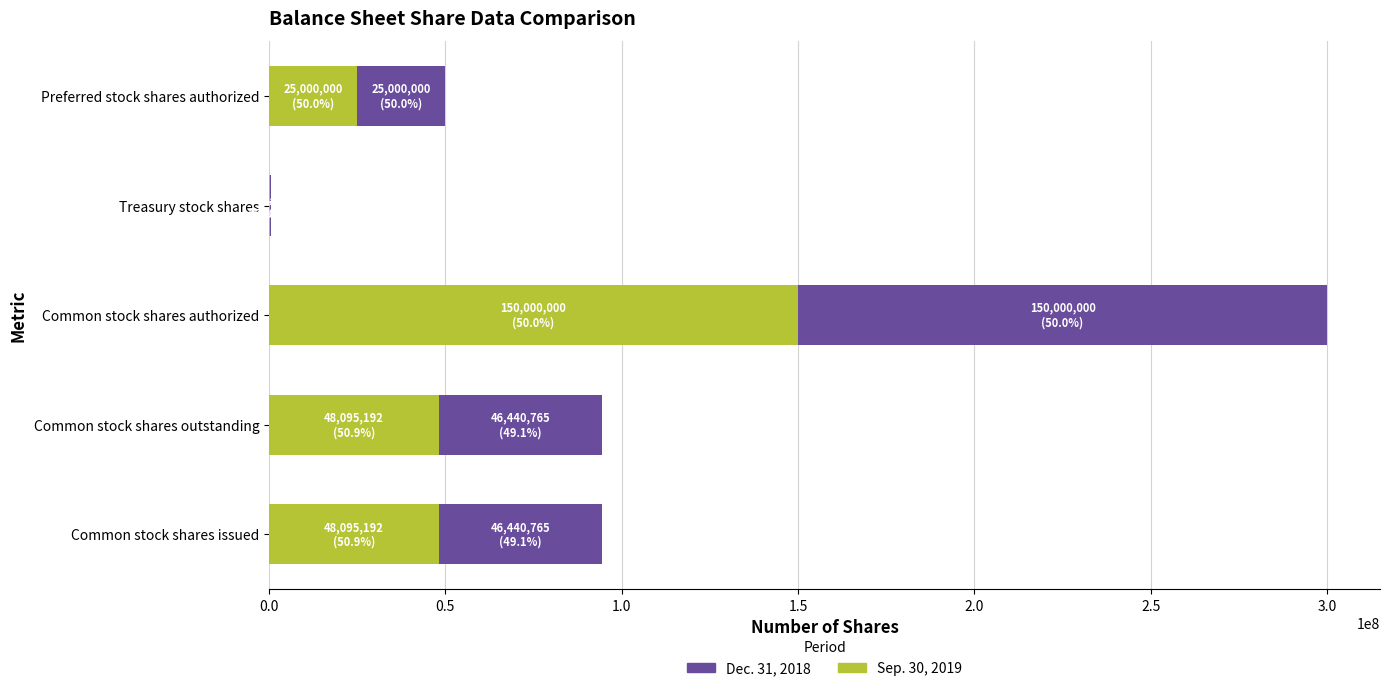

What is the total value across all series at Preferred stock shares authorized?

50000000